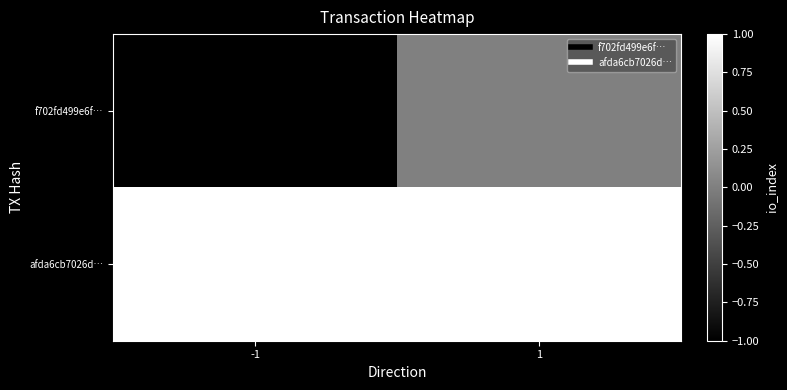

Which series has the largest range (max minus min)?

f702fd499e6f…